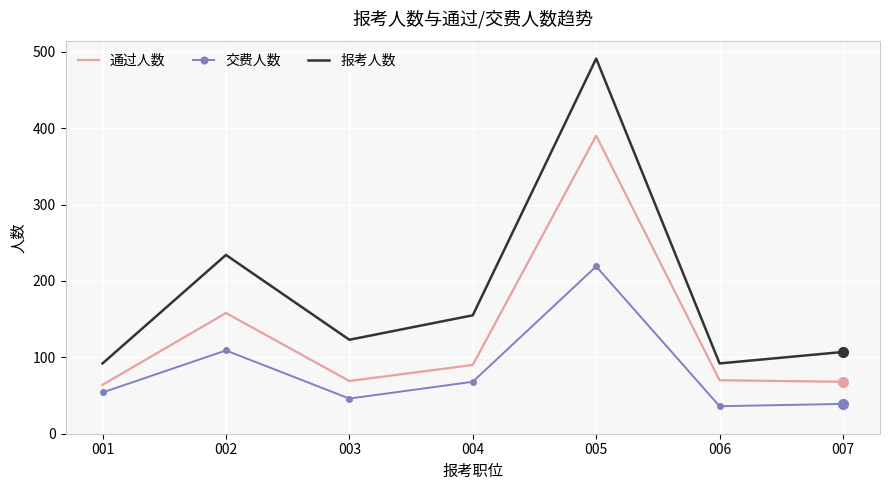

The 通过人数 series shows 38 at 004. True or false?

False